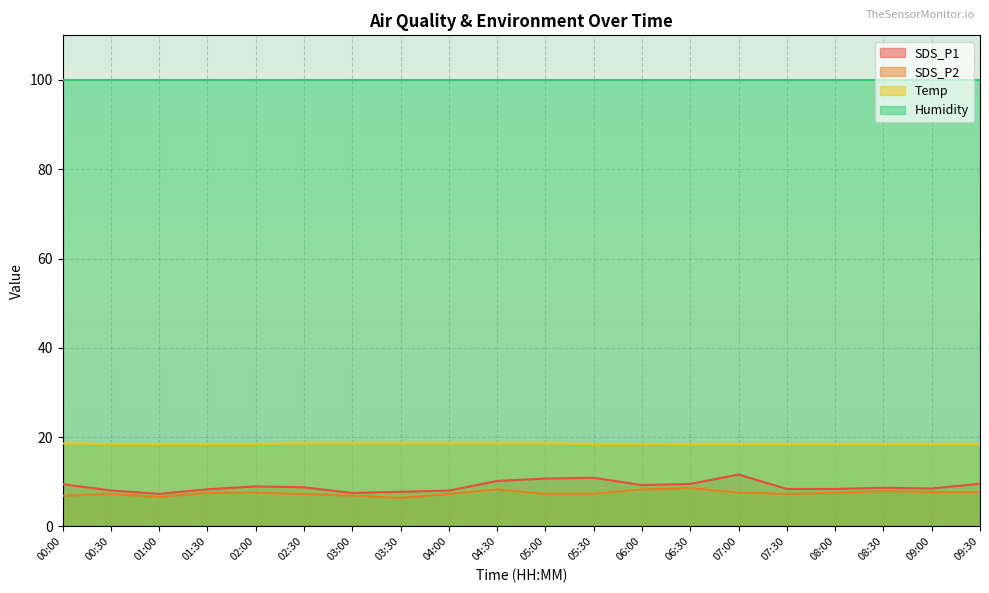

True or false: SDS_P2 and SDS_P1 cross at least once.

False